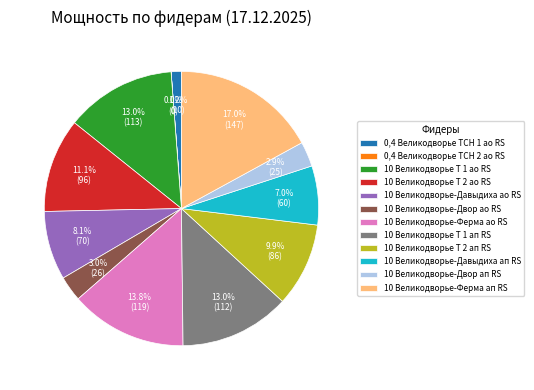

Do 10 Великодворье Т 1 ао RS and 10 Великодворье Т 2 ап RS together represent more than half of the pie?

No